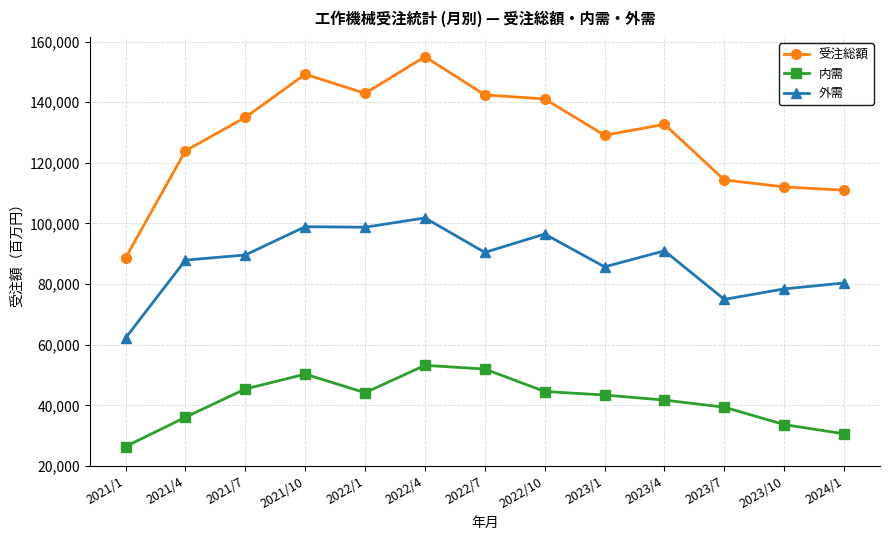

How many distinct data groups are displayed?

3